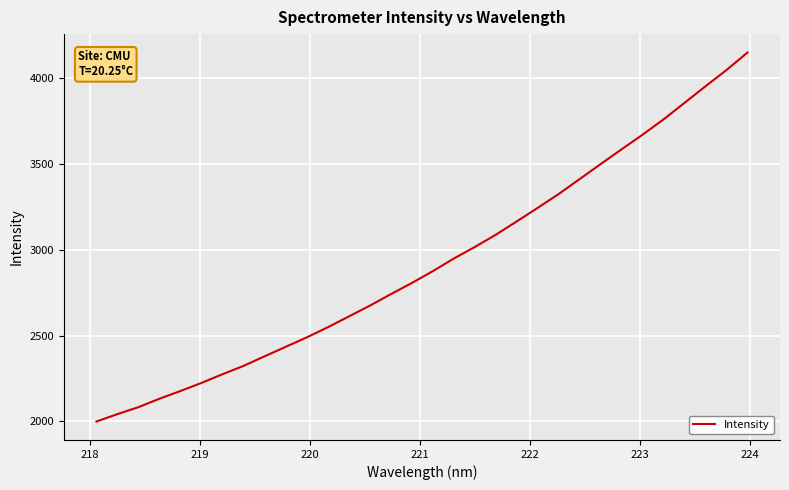

What is the difference between the maximum and minimum values?

2150.1